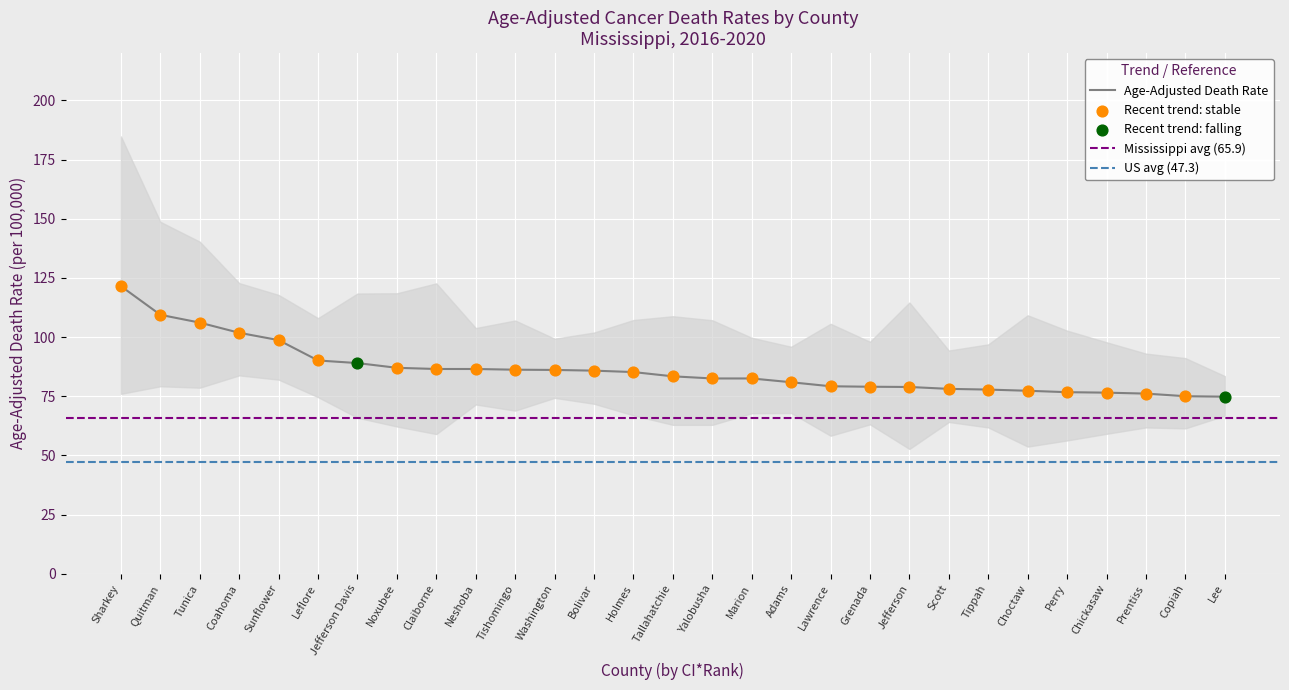

What is the total value across all series at Tippah?

236.5